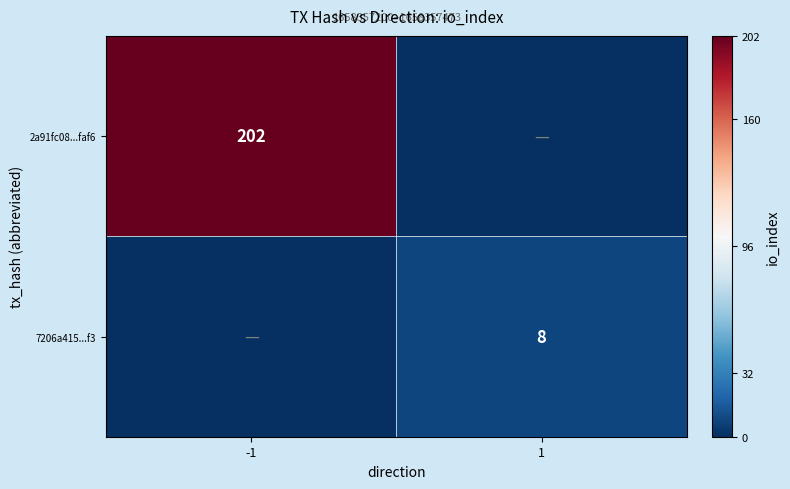

What is the spread (max minus min) of values at 1?

8